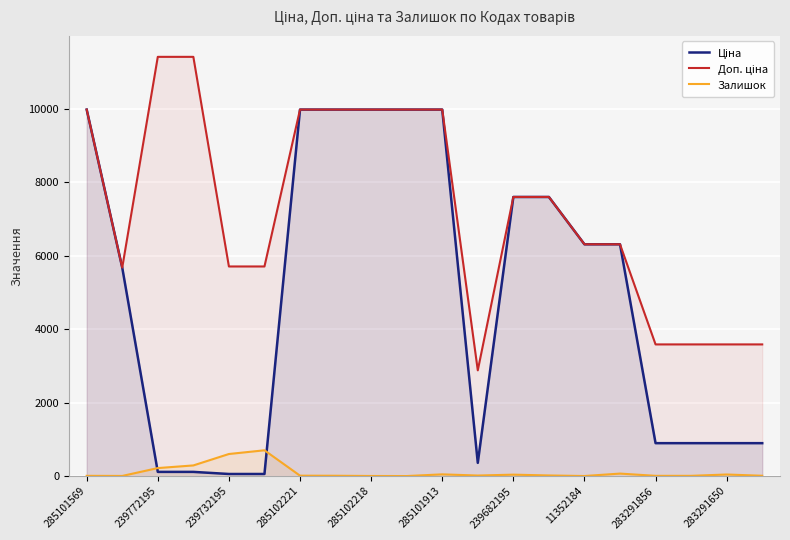

What are all the series names shown in the legend?

Ціна, Доп. ціна, Залишок